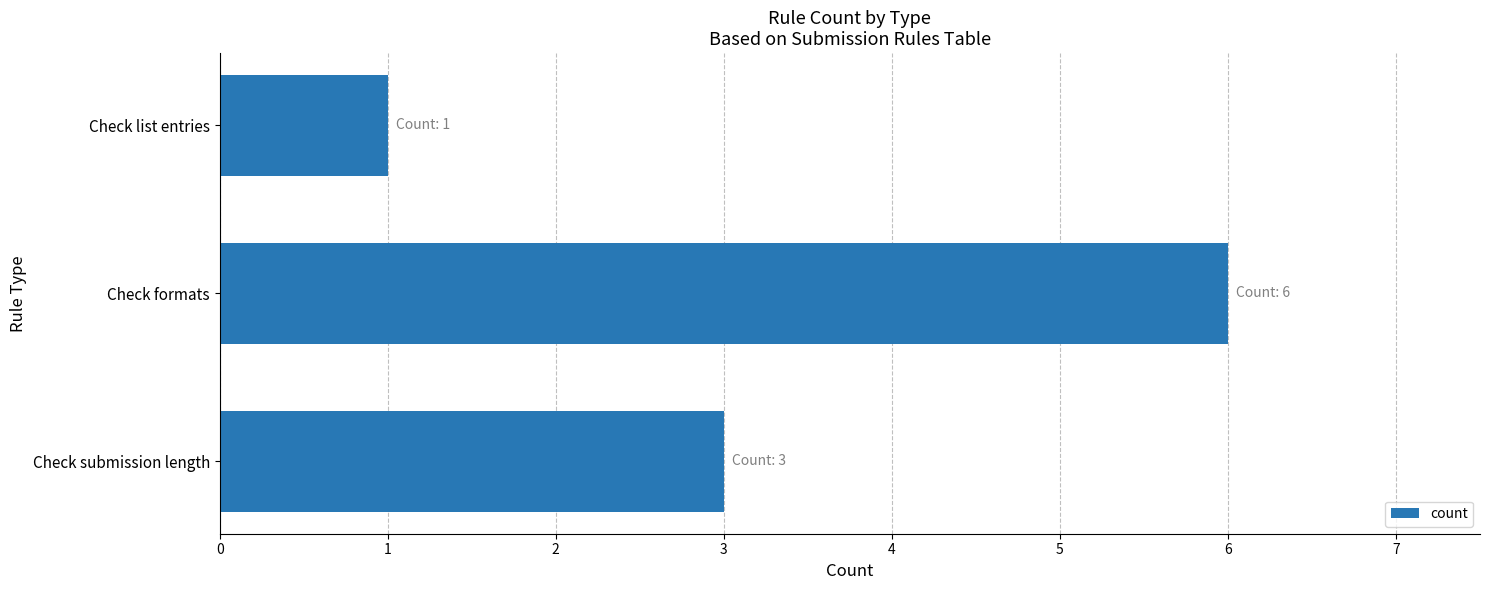

What is the difference between the maximum and second lowest values?

3